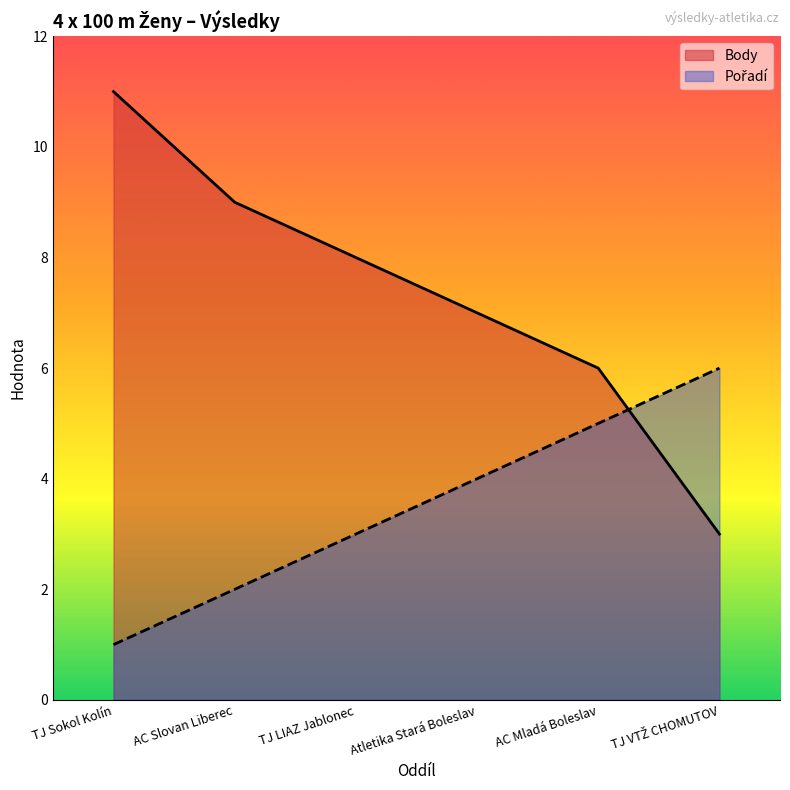

Where is Pořadí nearest to the value 3?

TJ LIAZ Jablonec